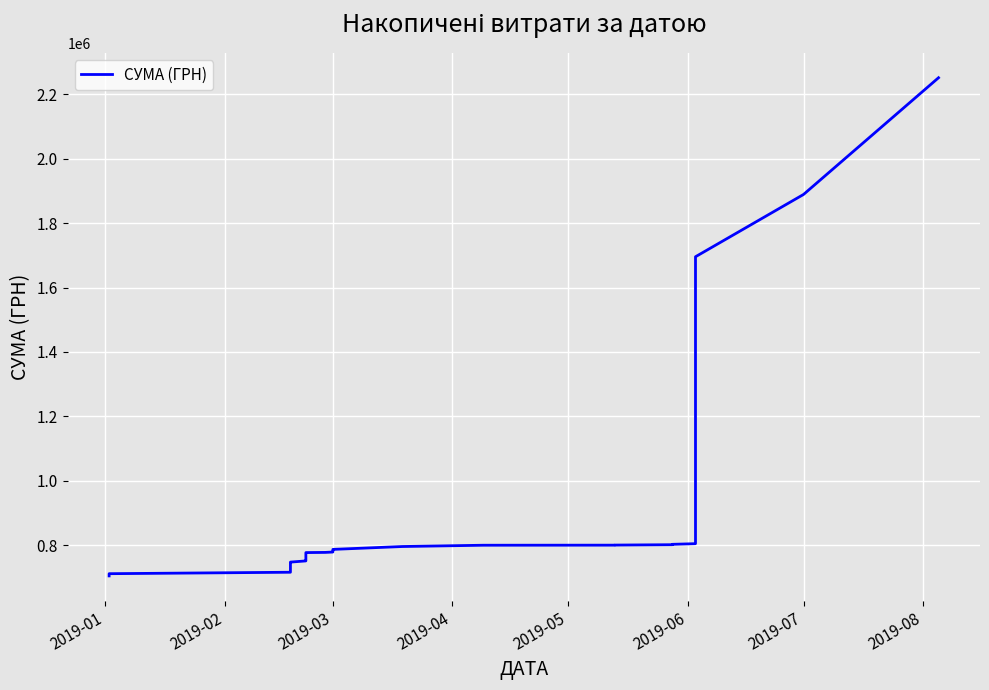

Which category has the lowest value across all series?

2019-01